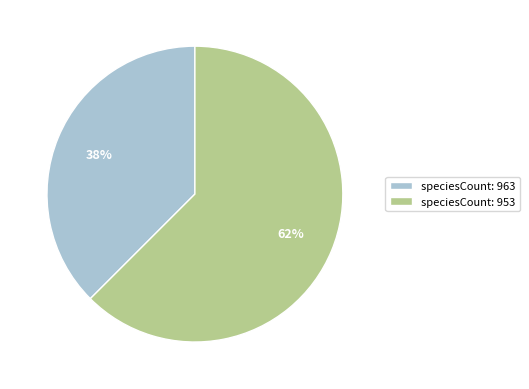

Which slice is the smallest?

speciesCount: 963